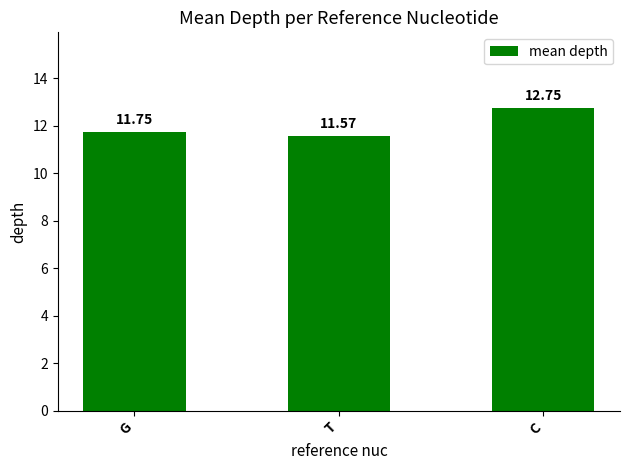

Count the number of categories in the chart.

3